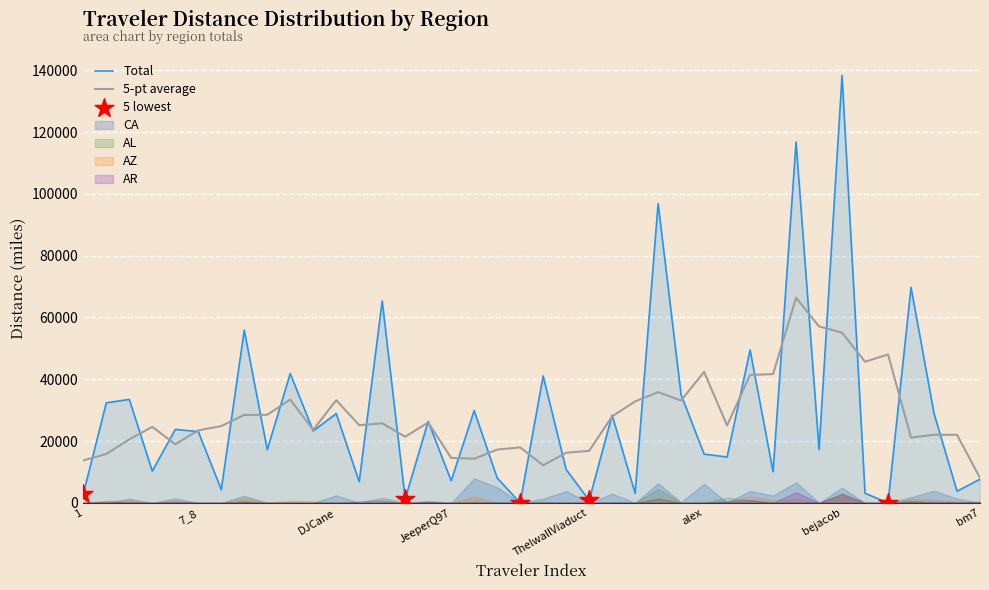

Which series has the largest Y range (max minus min)?

Total